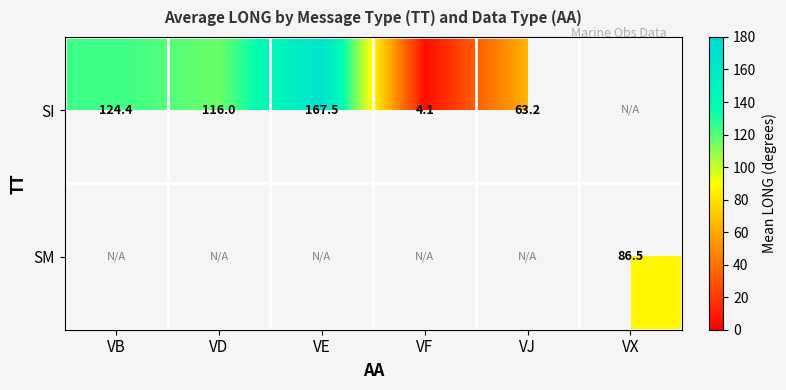

The SI series shows 167.5 at VE. True or false?

True